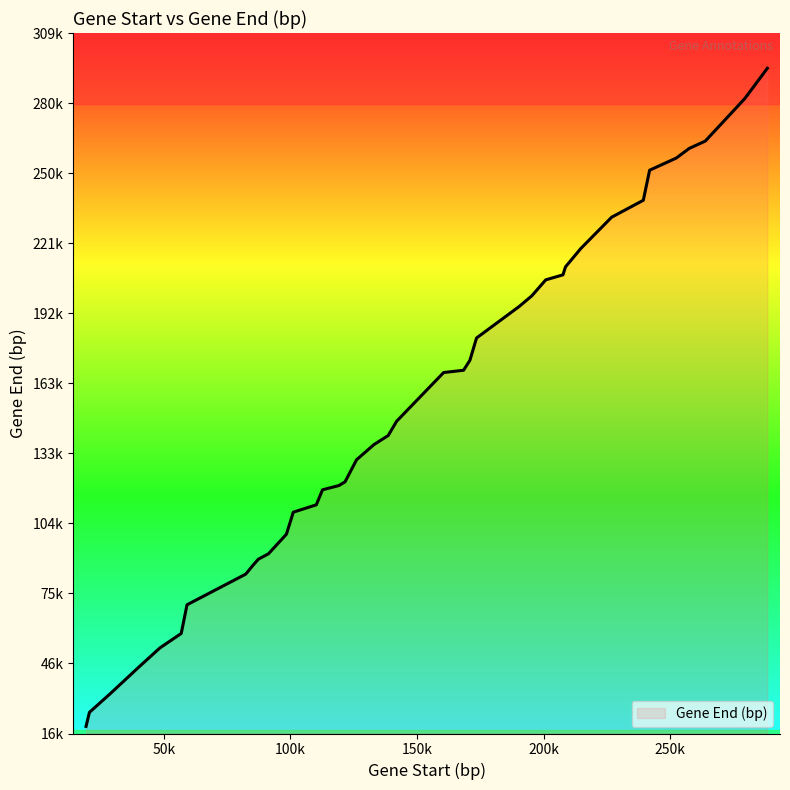

Does the chart display data point markers on the line(s)?

No